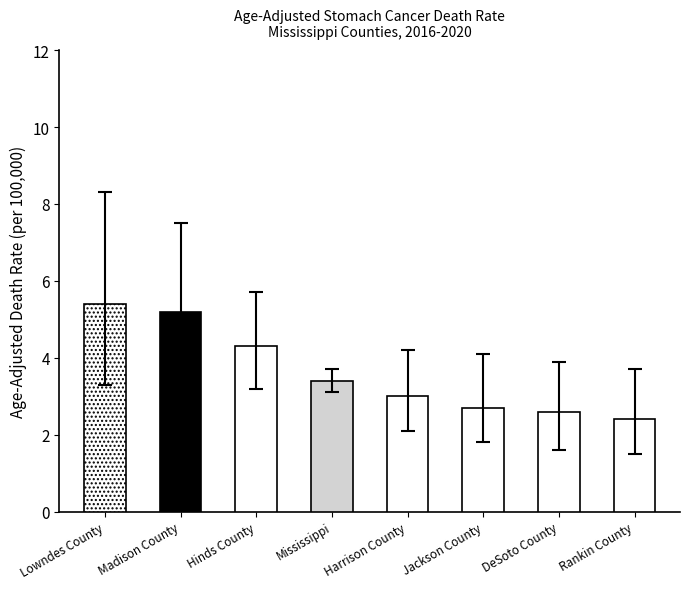

Rank the categories by value from highest to lowest.

Lowndes County, Madison County, Hinds County, Mississippi, Harrison County, Jackson County, DeSoto County, Rankin County